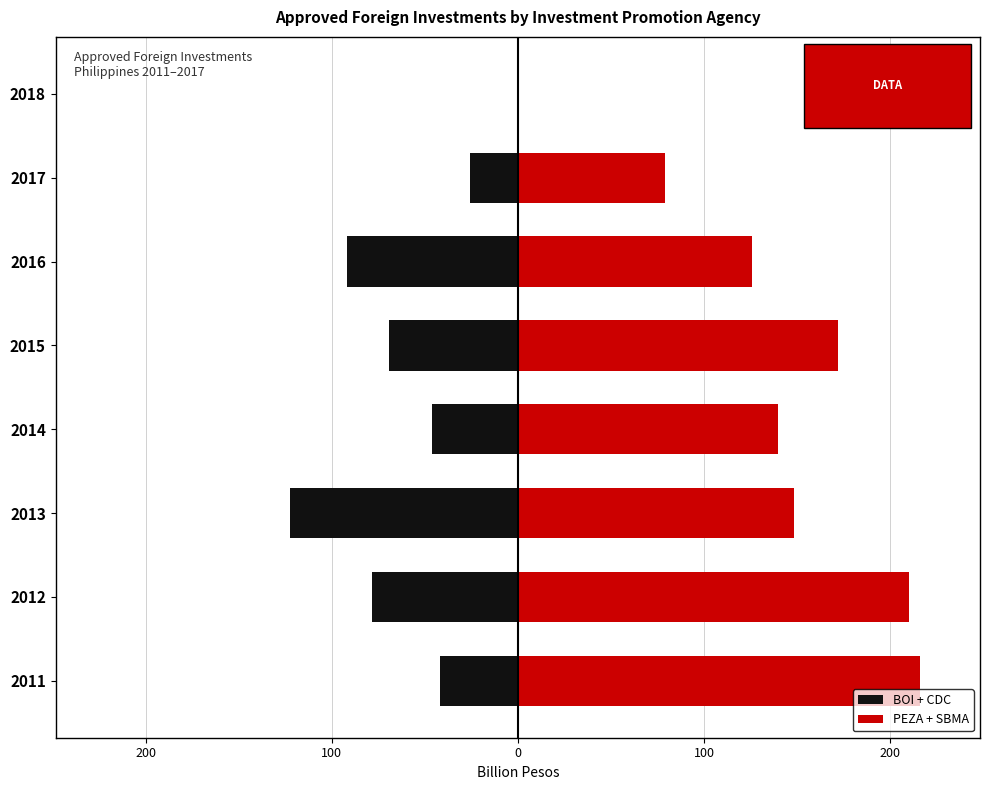

Count the number of categories in the chart.

8